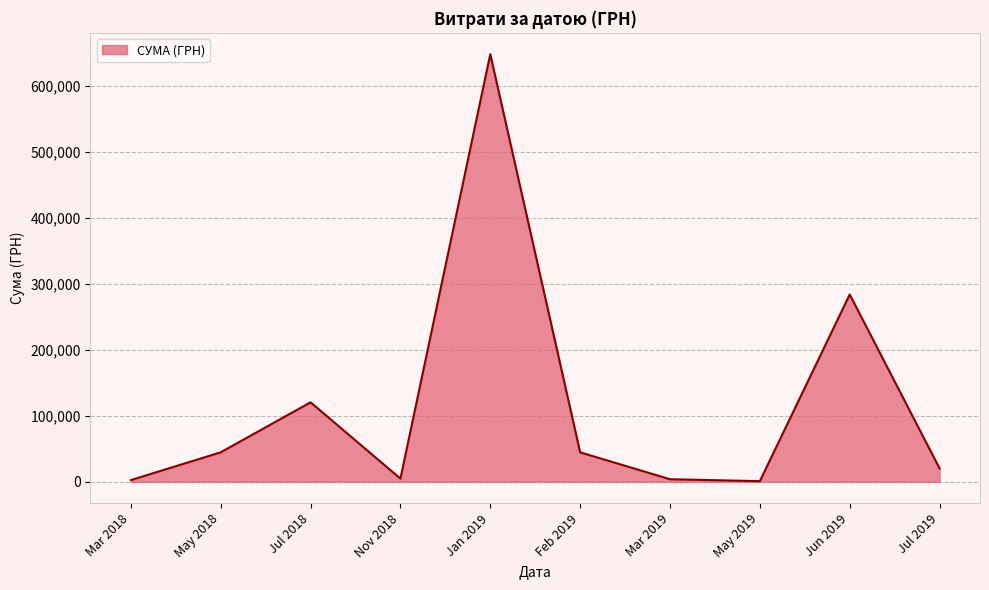

Approximately how many times larger is the value at May 2018 compared to Jul 2019?

2.2